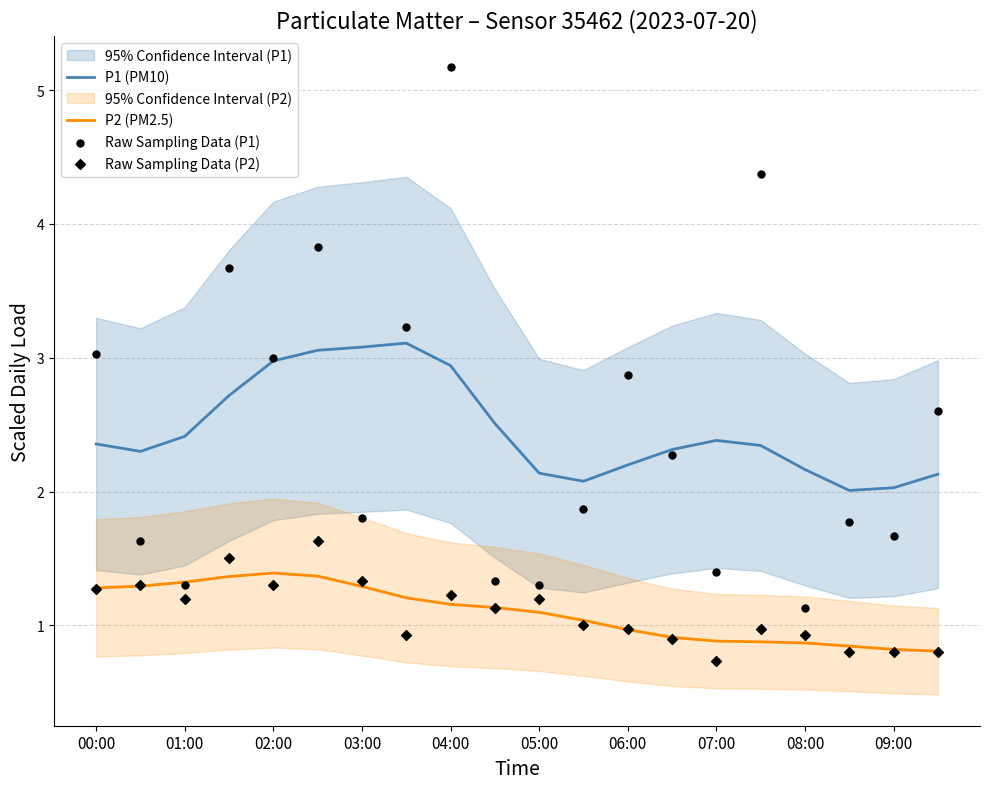

Is the value of P2 (PM2.5) at 06:00 greater than the value of P1 (PM10) at 01:00?

No